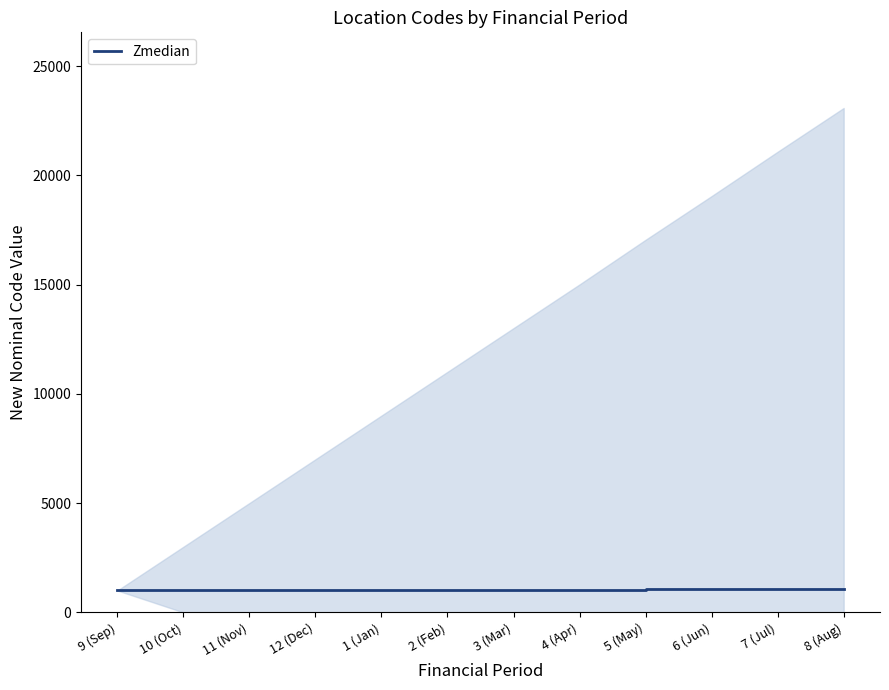

At which label does the data first exceed 1007?

4 (Apr)